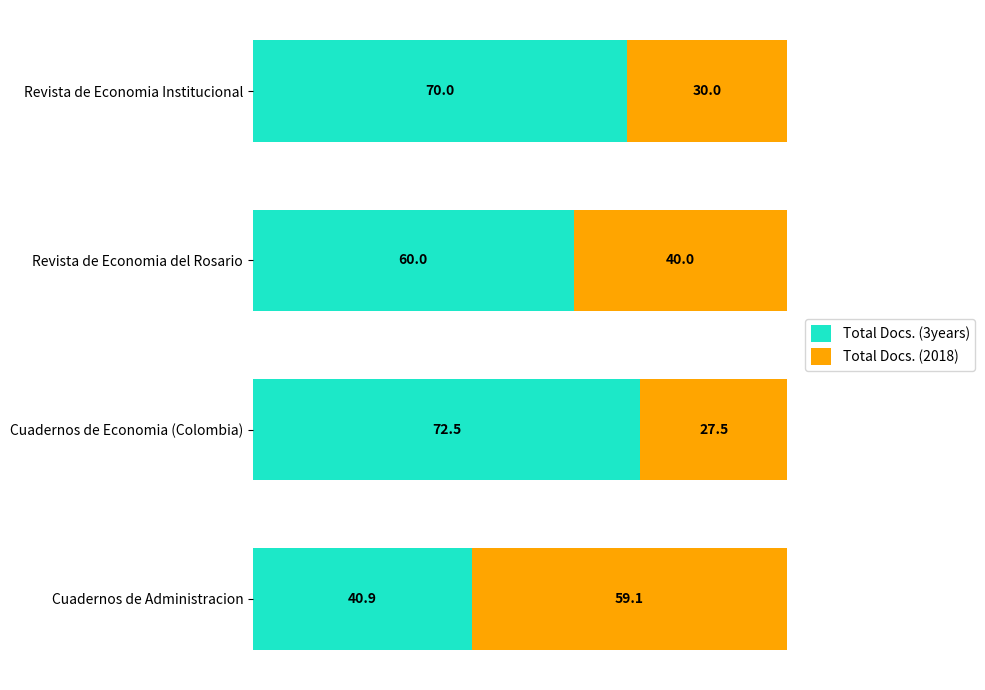

List the labels in order of Total Docs. (3years) value, largest first.

Cuadernos de Economia (Colombia), Revista de Economia Institucional, Revista de Economia del Rosario, Cuadernos de Administracion